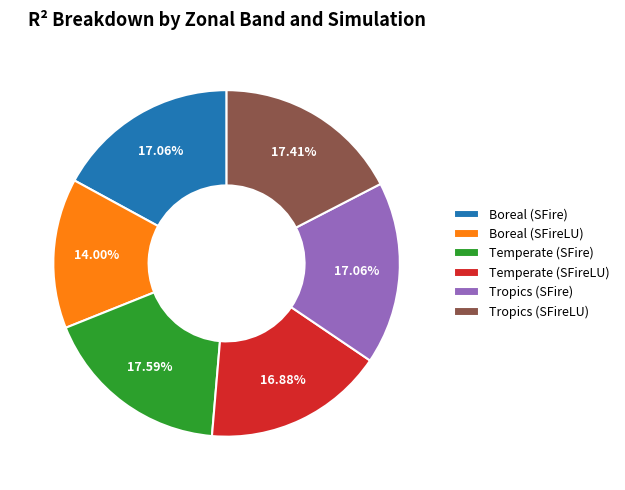

The Boreal (SFireLU) slice represents 20% of the pie. True or false?

False